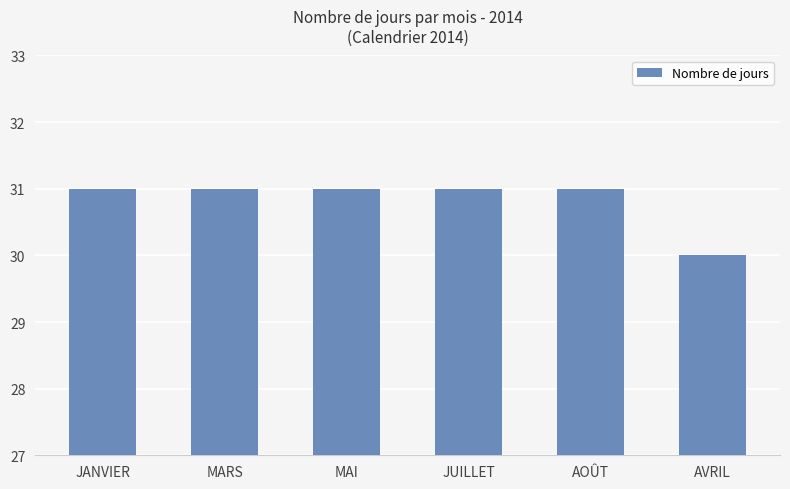

Reading left to right, transcribe all the data shown in this chart.

JANVIER=31	MARS=31	MAI=31	JUILLET=31	AOÛT=31	AVRIL=30